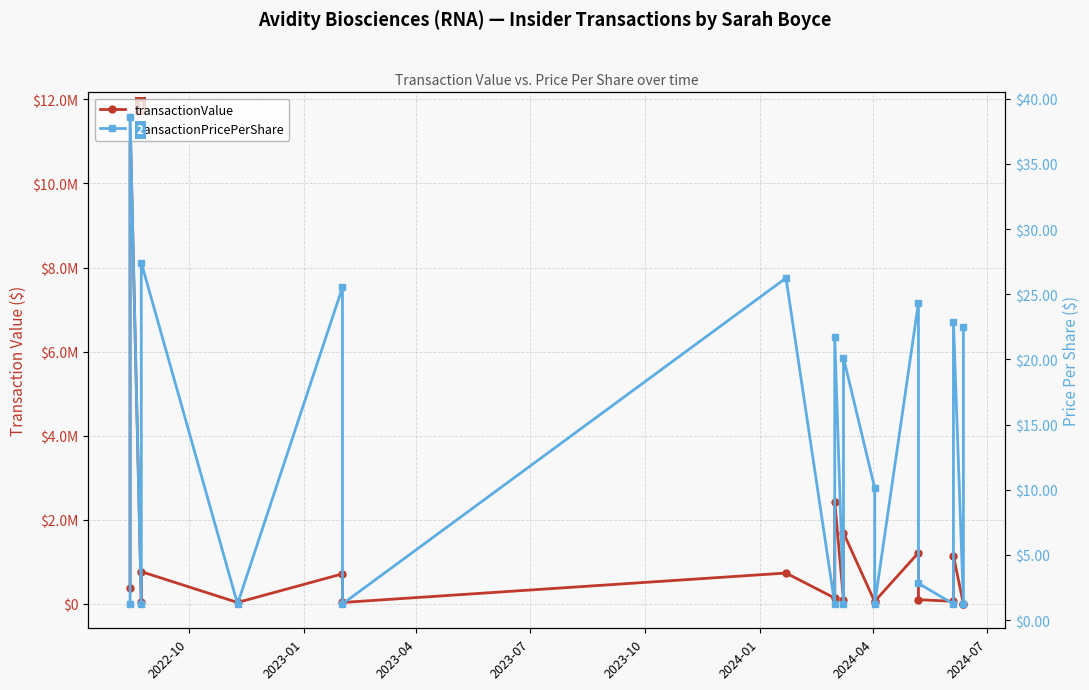

Count the number of data series in this chart.

2